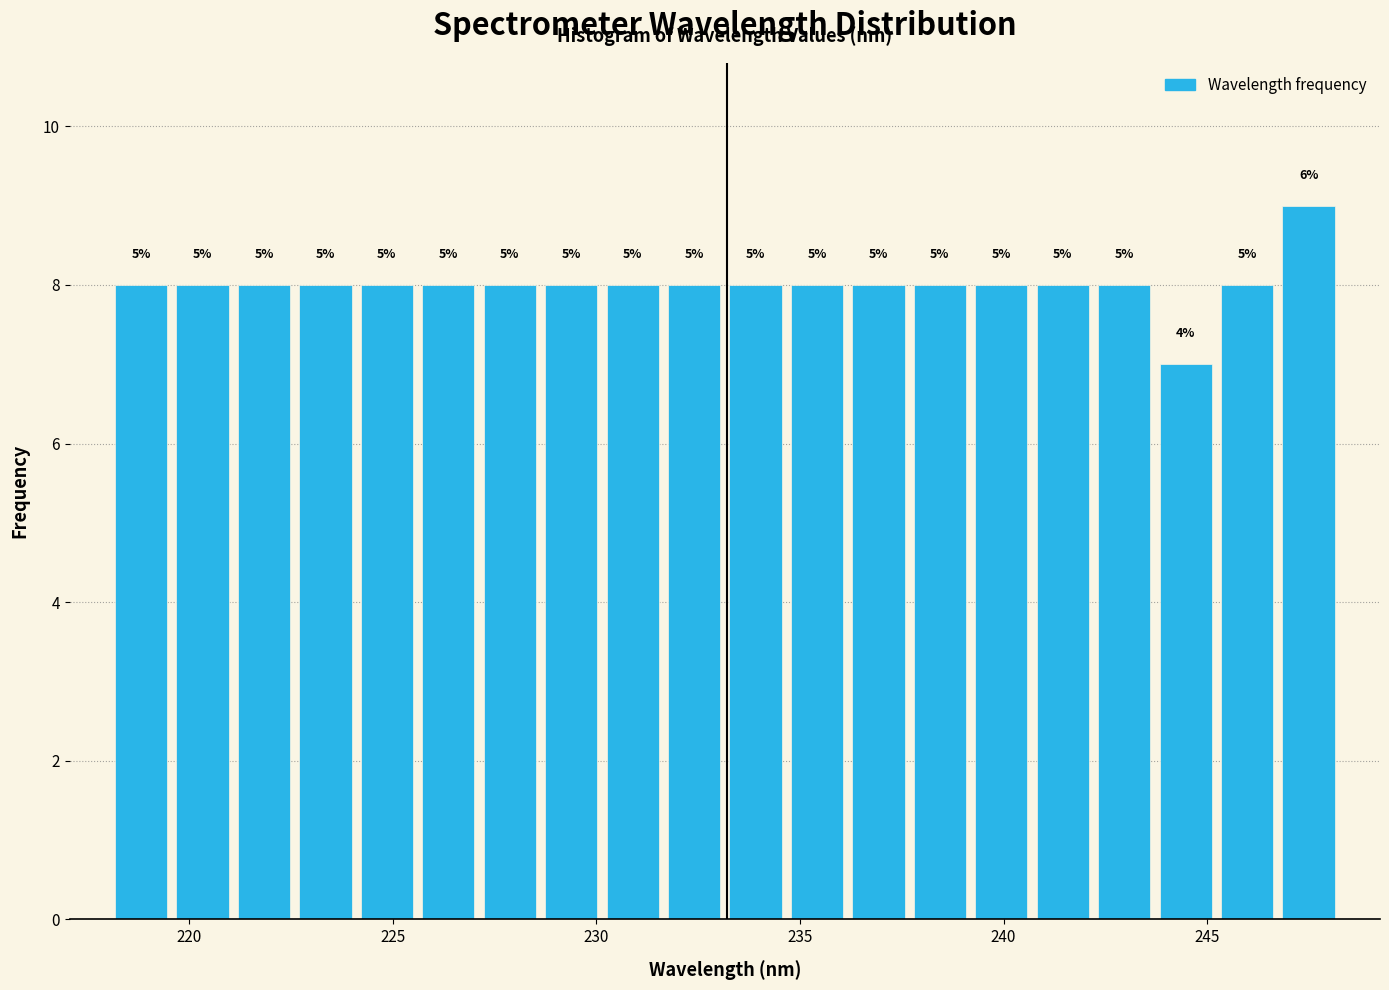

Read against the x-axis, roughly where is the centre of the tallest bar?

247.5